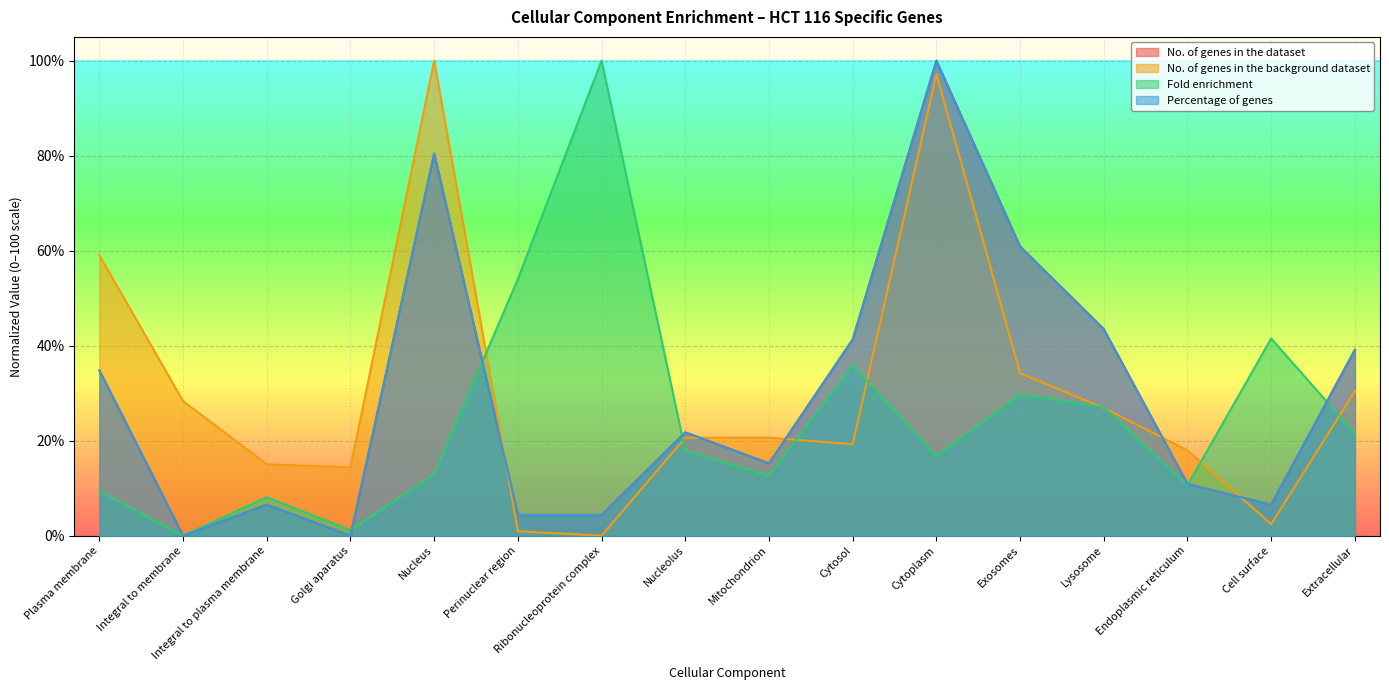

Which series has the largest total across all categories?

No. of genes in the background dataset